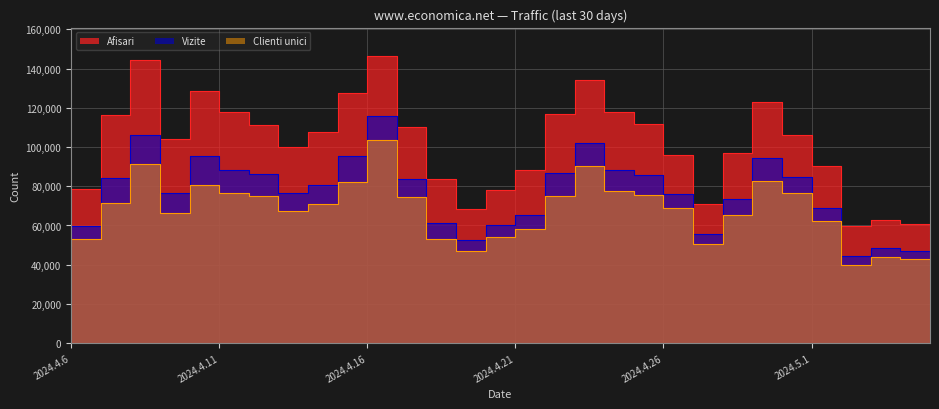

What is the difference between the Afisari values at 2024.4.14 and 2024.4.20?

31572